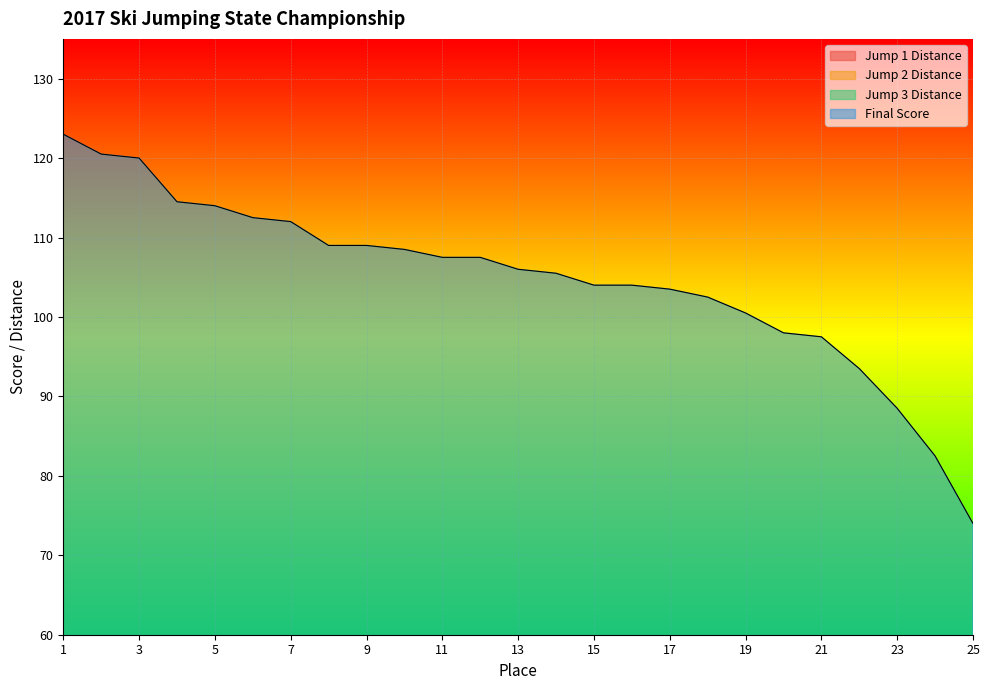

What is the average value of the Jump 2 Distance series?

25.2